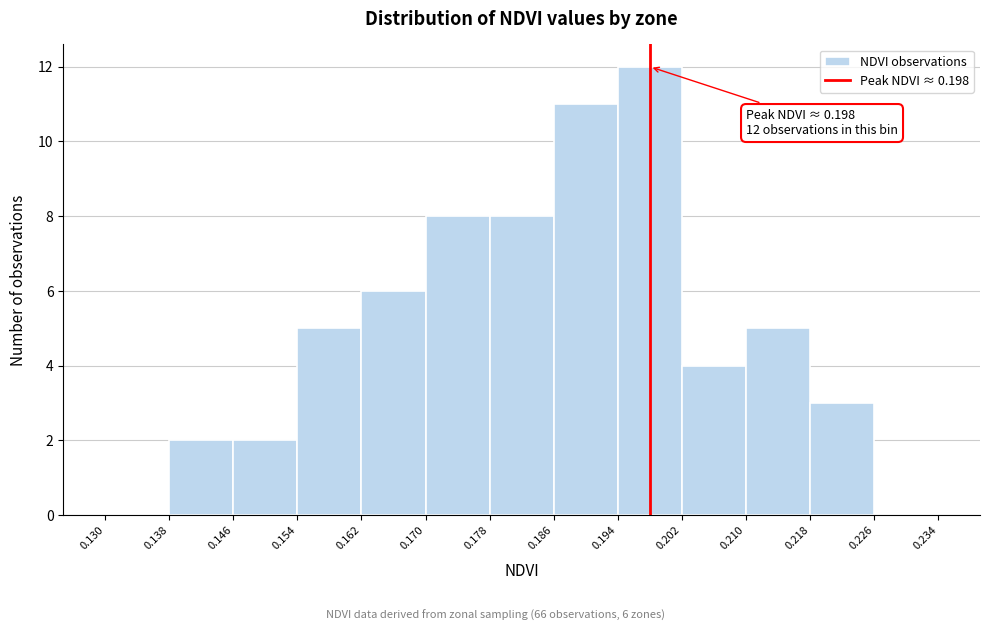

Which range on the x-axis has the tallest bar?

0.194 to 0.202